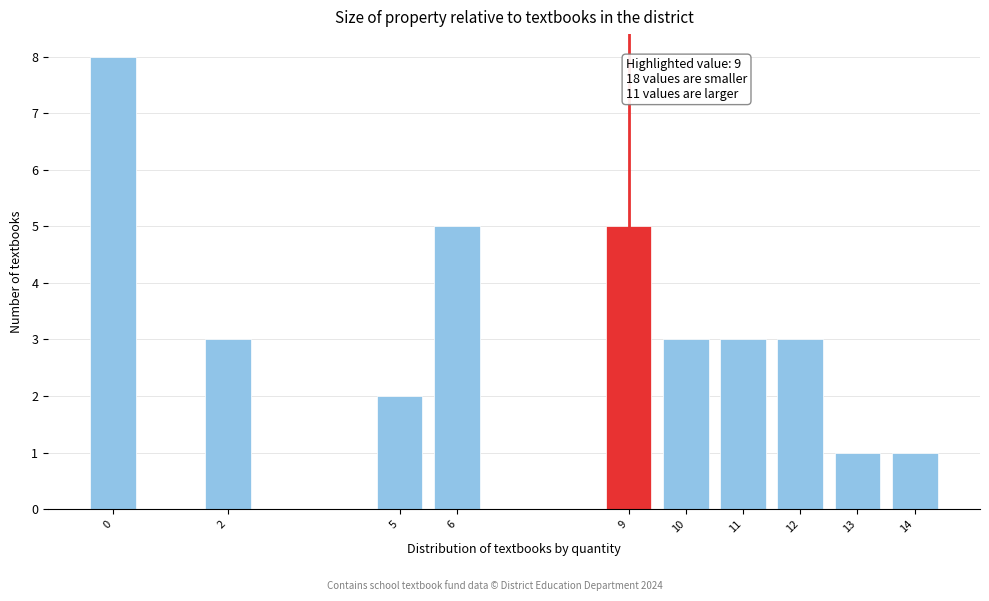

Reading left to right, what are all the values shown in this chart?

8	3	2	5	5	3	3	3	1	1